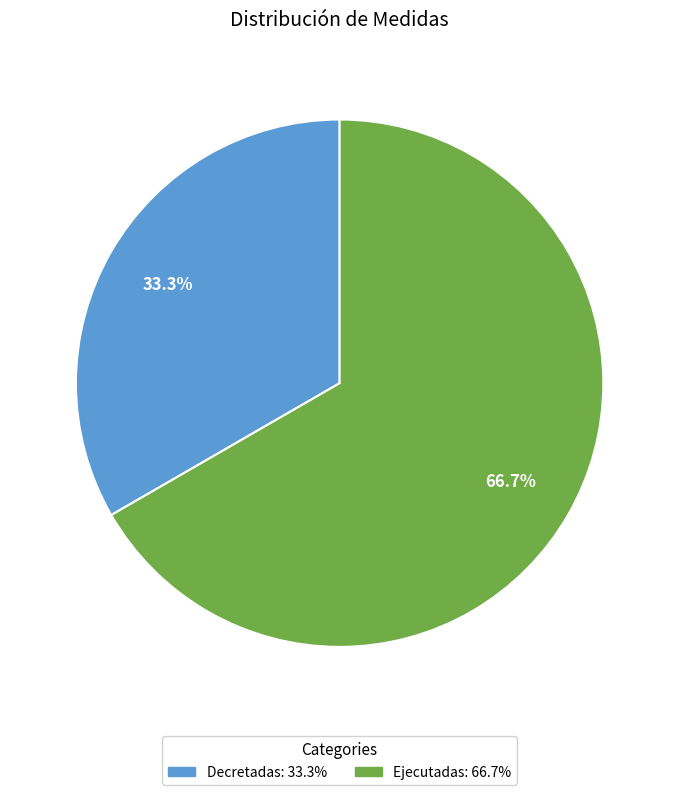

Approximately how many times larger is the value at Ejecutadas compared to Decretadas?

2.0